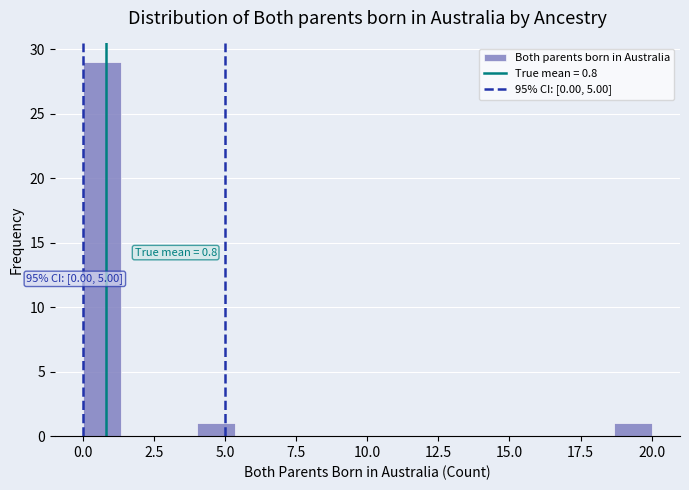

Read against the x-axis, roughly where is the centre of the tallest bar?

0.5